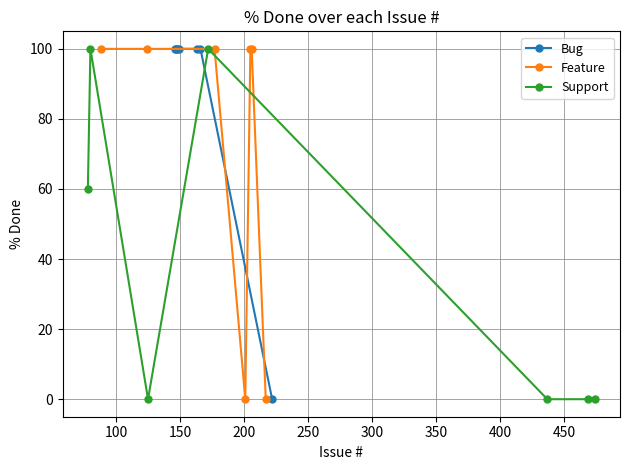

Count the number of categories in the chart.

7